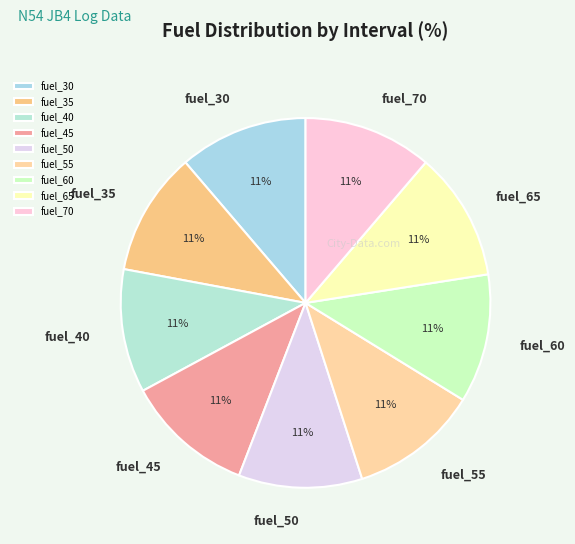

What is the ratio of the value at fuel_45 to the value at fuel_70?

1.0